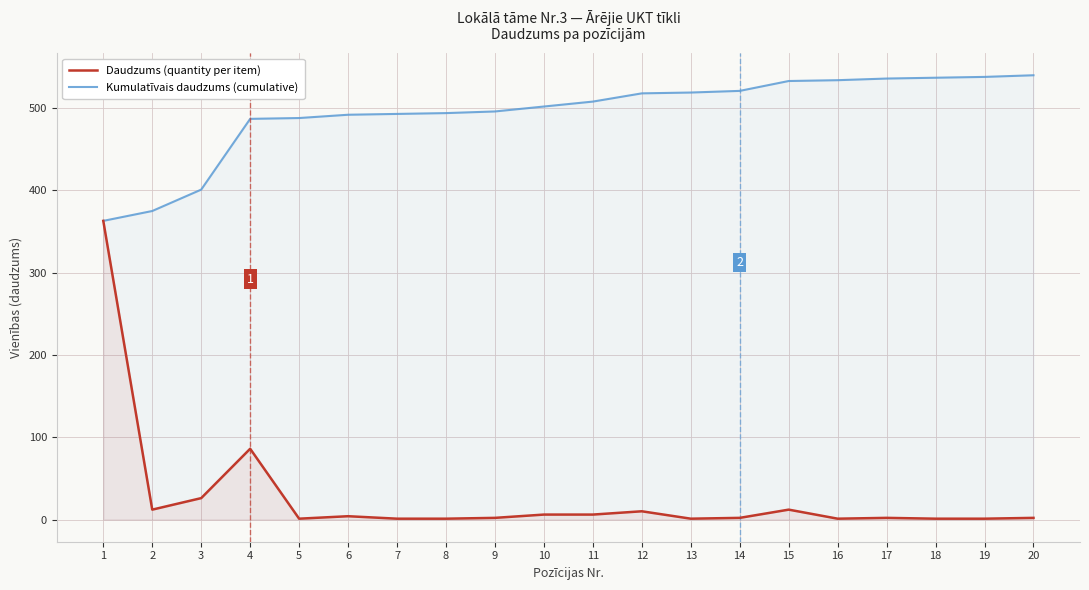

List the series in order of their peak value, highest first.

Kumulatīvais daudzums (cumulative), Daudzums (quantity per item)